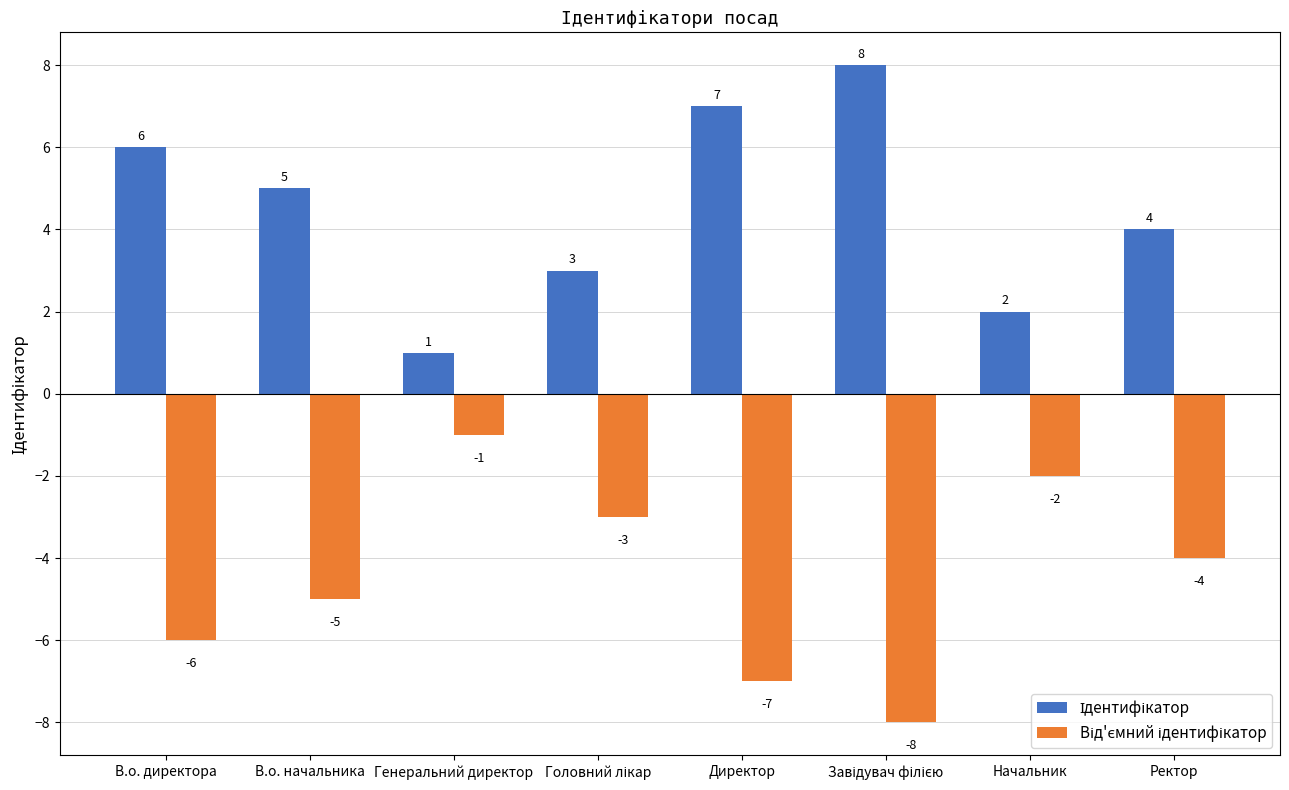

At how many categories does at least one series exceed 0?

8